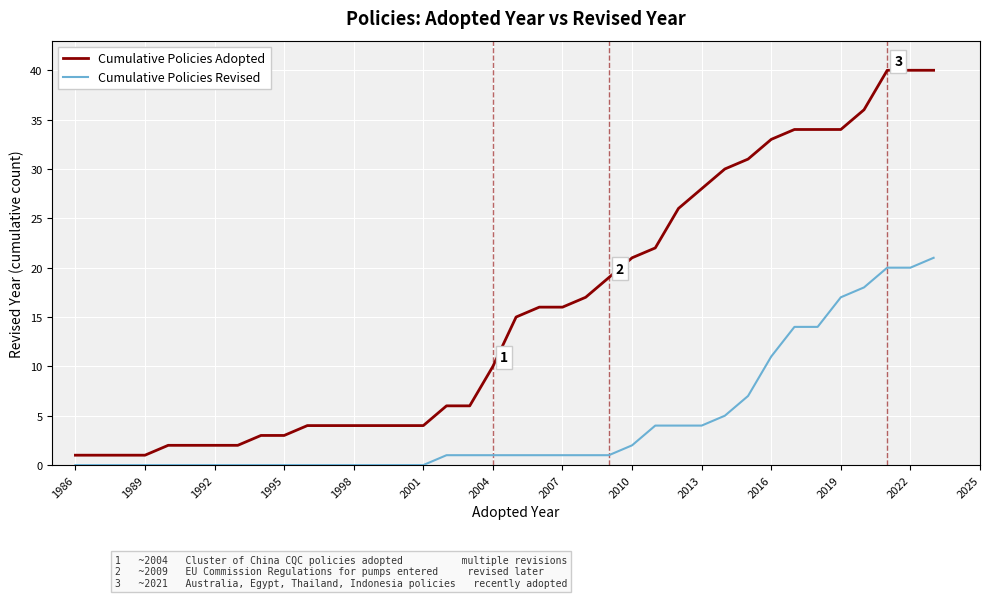

List the series in order of their peak value, highest first.

Cumulative Policies Adopted, Cumulative Policies Revised